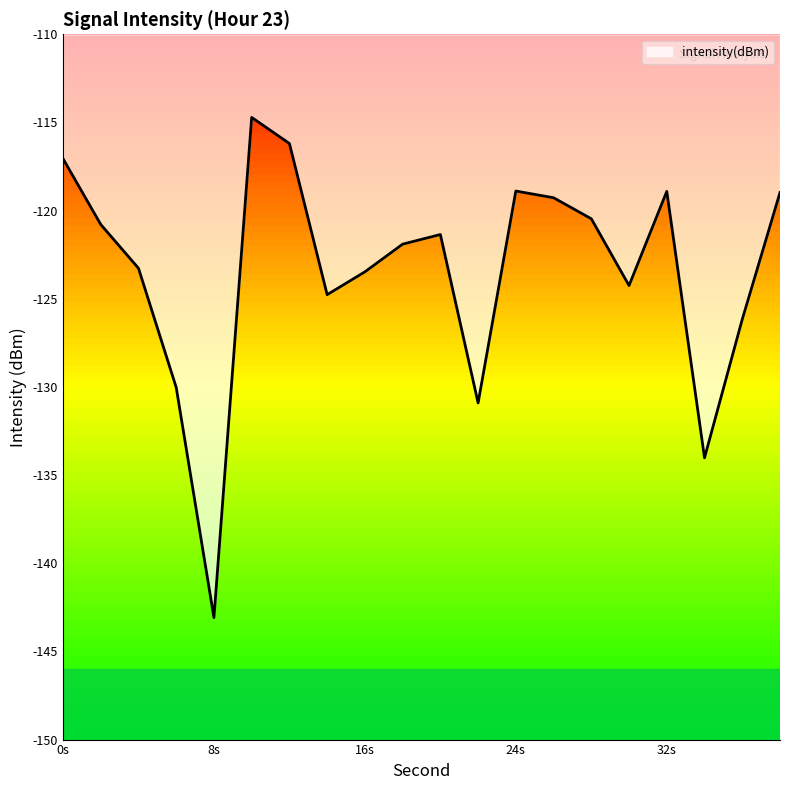

What is the smallest value displayed?

-143.1